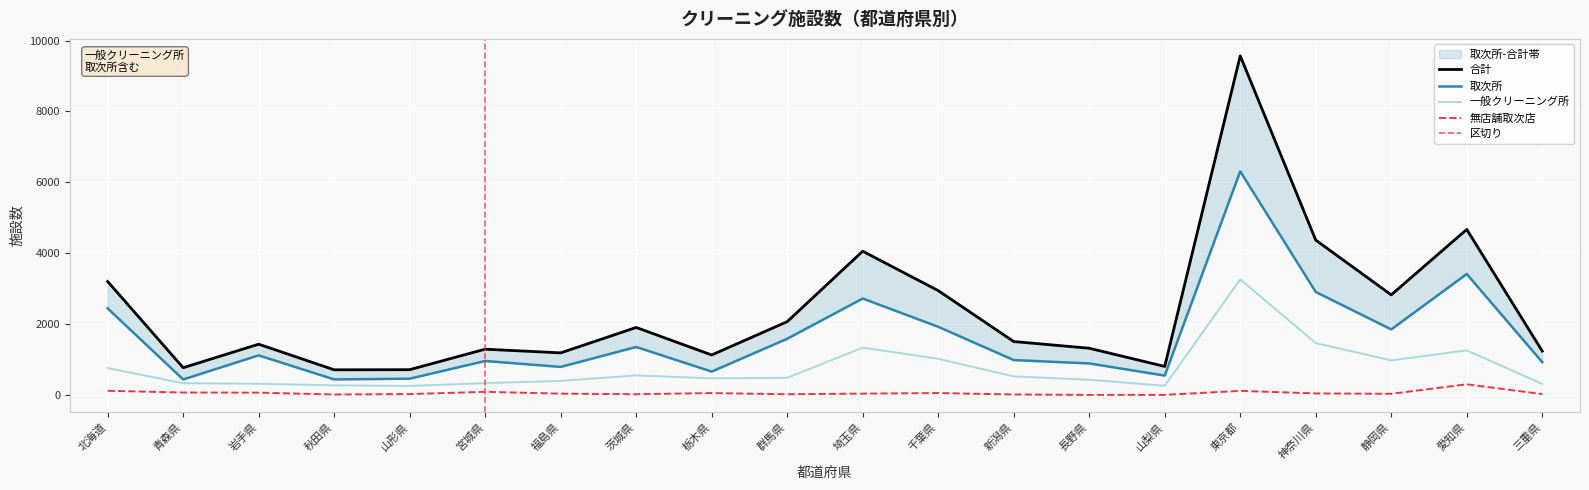

Where is 無店舗取次店 nearest to the value 150?

北海道